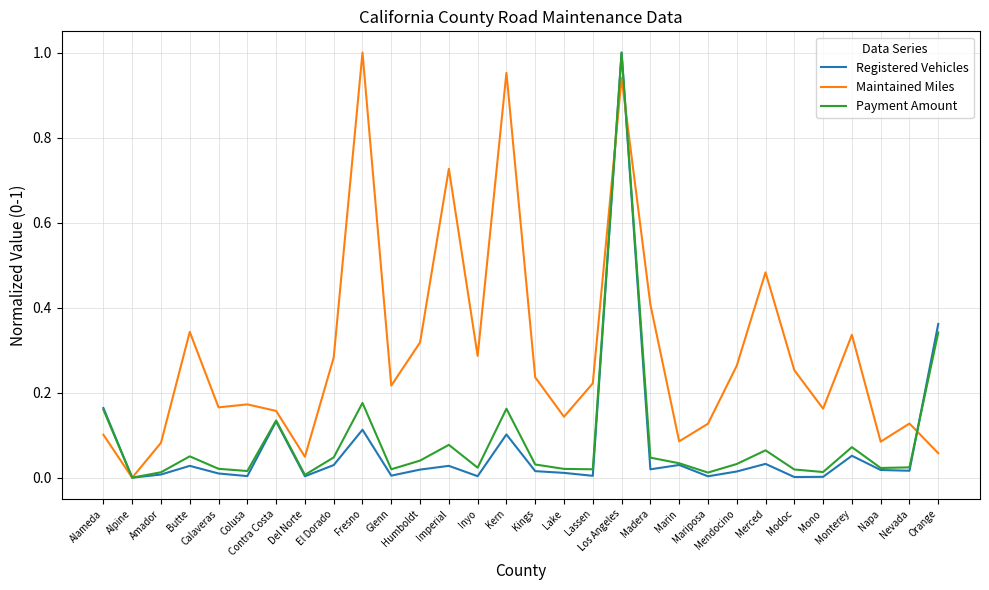

Which series has the largest total across all categories?

Maintained Miles